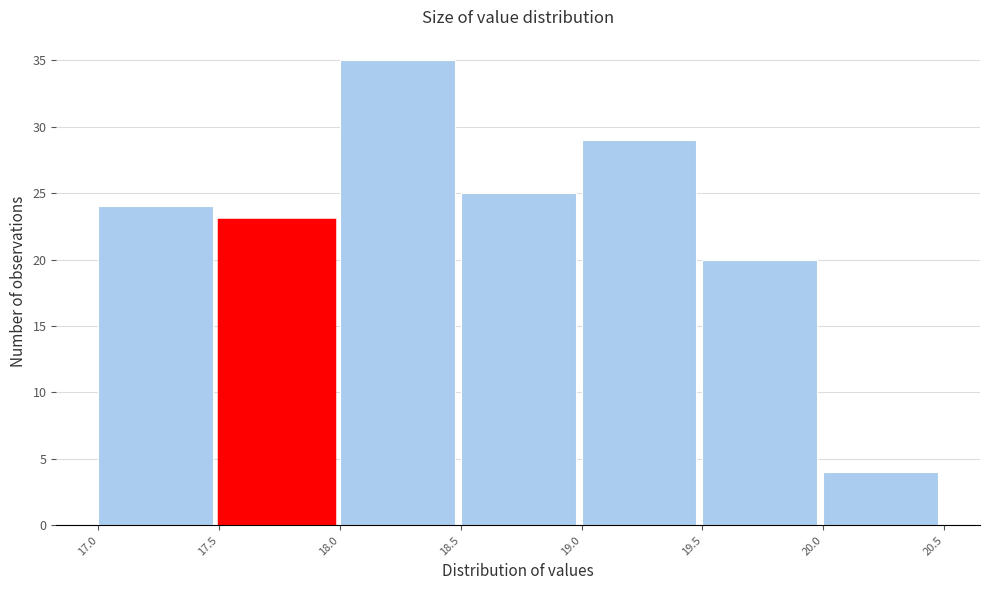

Reading left to right, transcribe this chart: for each bar, give the range it covers on the x-axis and its height. The values are not printed on the chart, so give them approximately, as read against the axis.

17.0 to 17.5: 24
17.5 to 18.0: 23
18.0 to 18.5: 35
18.5 to 19.0: 25
19.0 to 19.5: 29
19.5 to 20.0: 20
20.0 to 20.5: 4